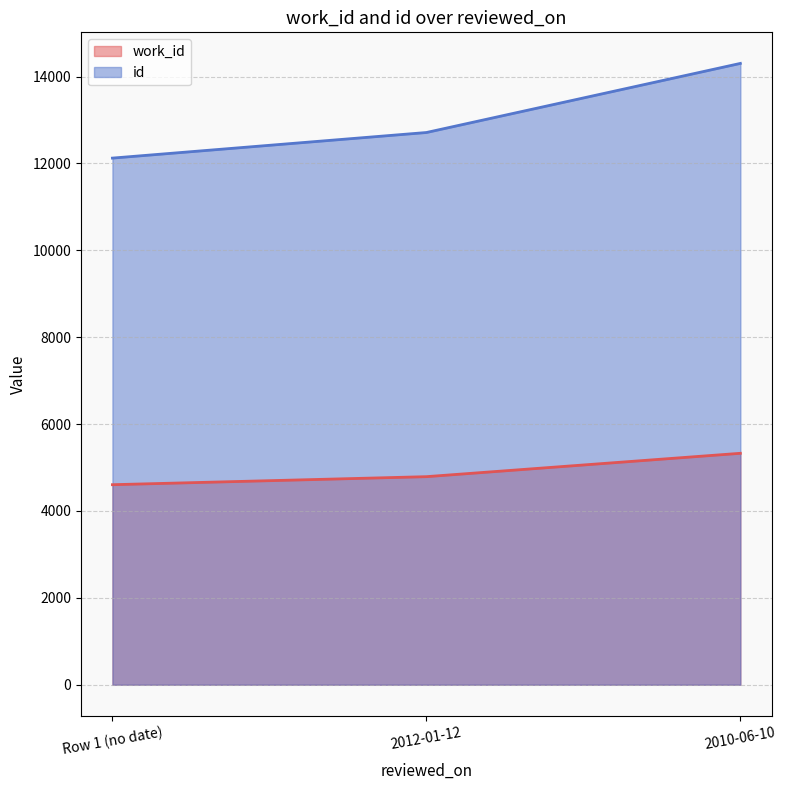

Which series has the largest total across all categories?

id